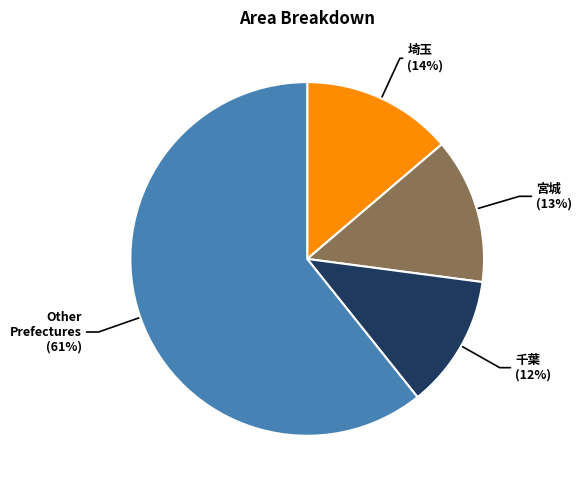

Which slice is the largest?

Other Prefectures